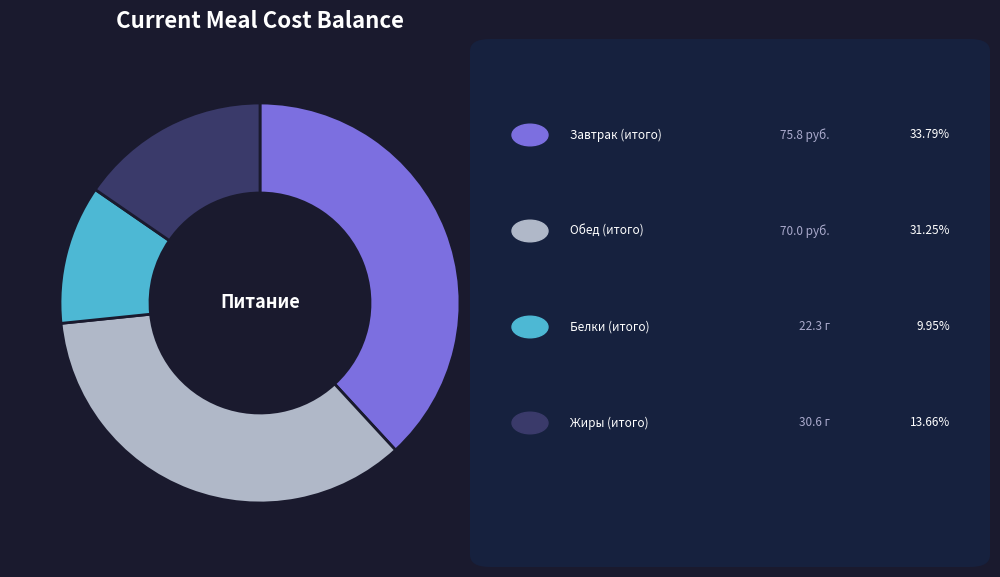

Is there a majority slice in this chart?

No